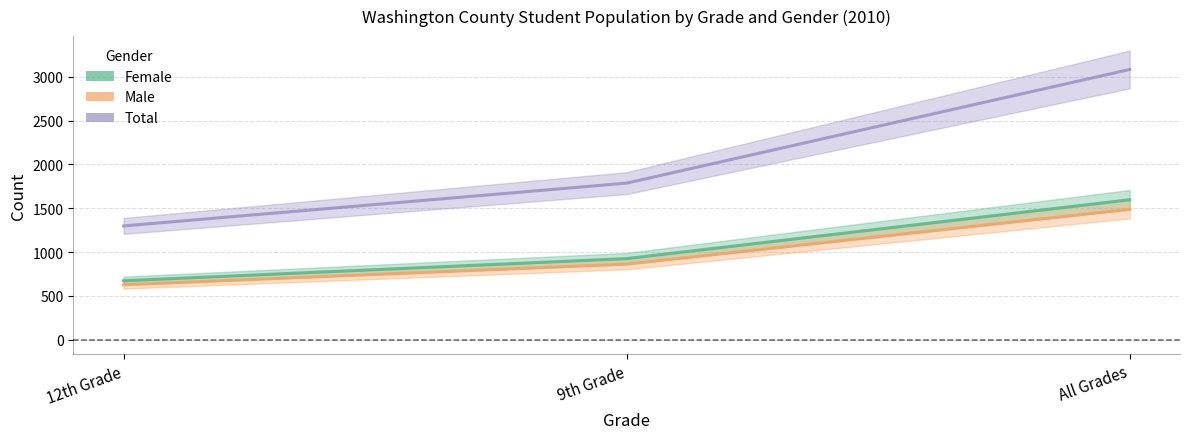

The value of Total at 12th Grade is 1730. True or false?

False